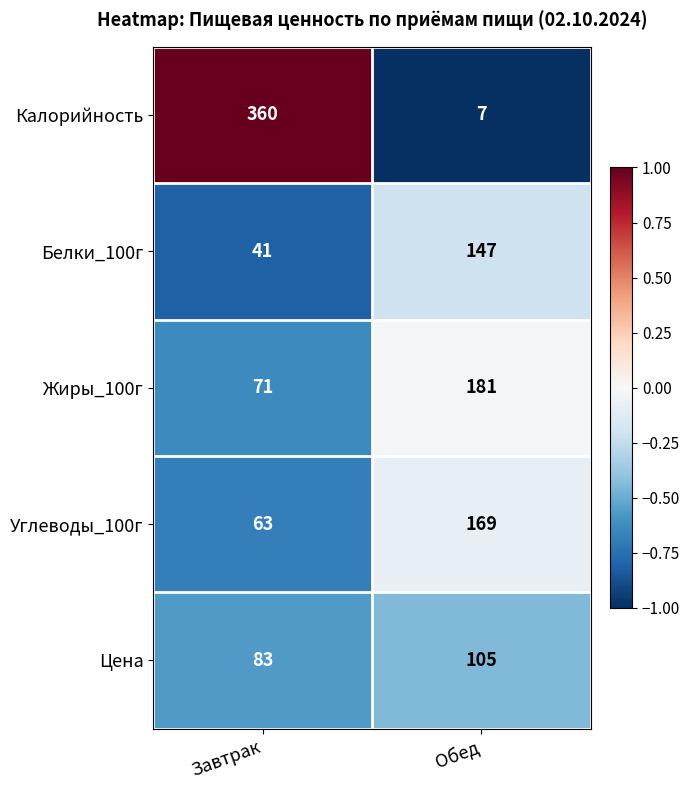

What is the minimum value shown in the chart?

7